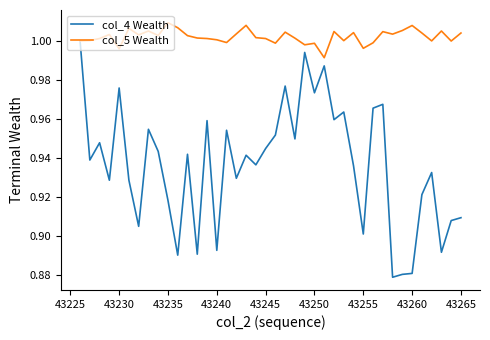

Rank the series by their average value, from highest to lowest.

col_5 Wealth, col_4 Wealth